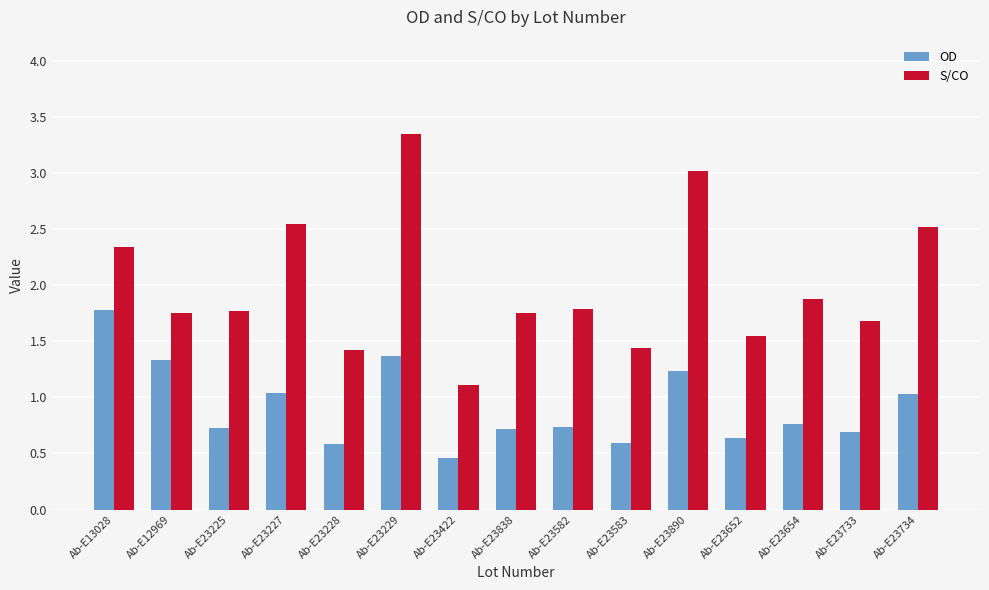

Rank the series by their average value, from lowest to highest.

OD, S/CO